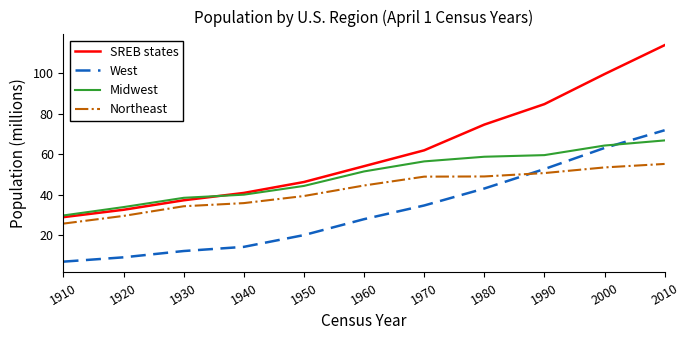

What is the smallest value displayed?

7.1